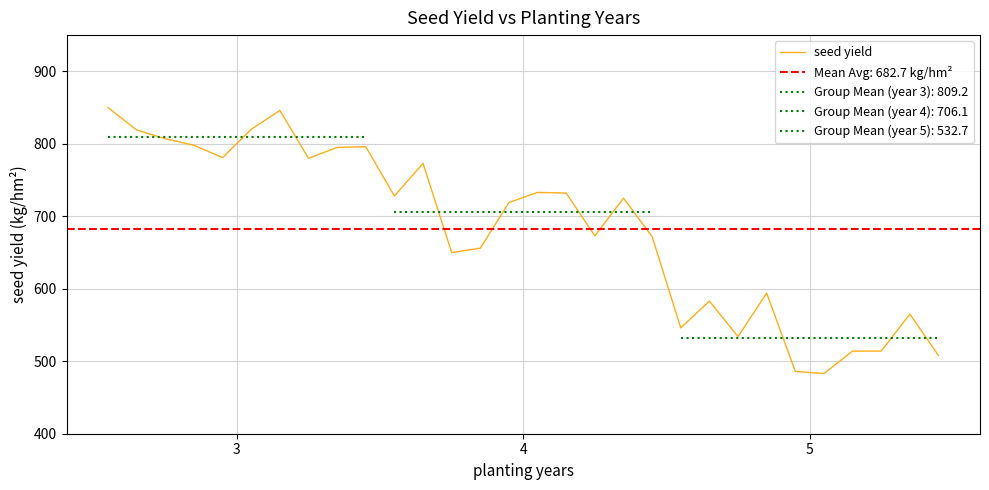

What is the highest value of the seed yield series?

850